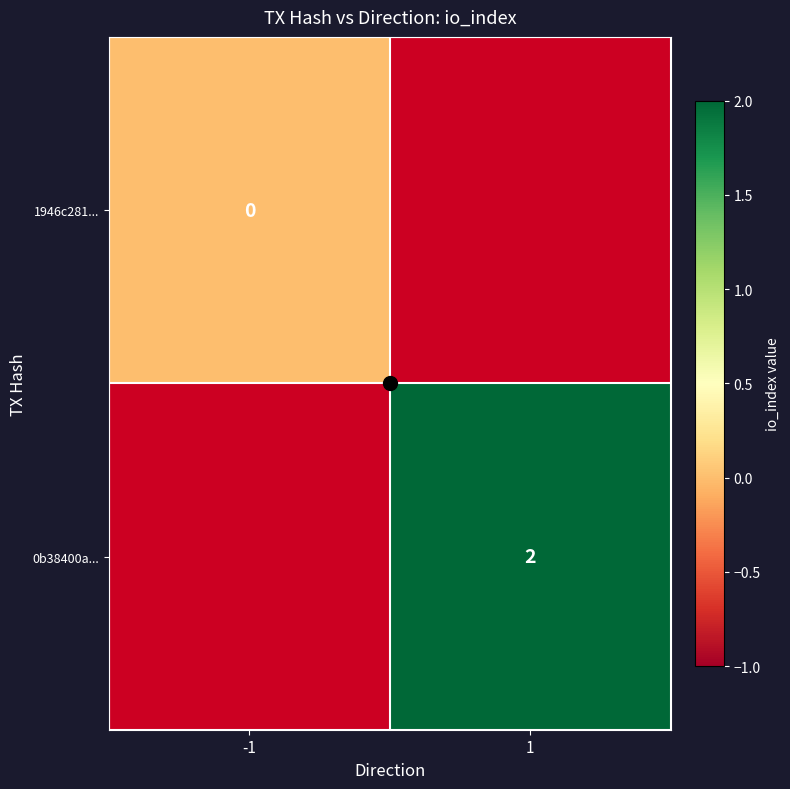

Rank the series by their average value, from lowest to highest.

1946c281..., 0b38400a...